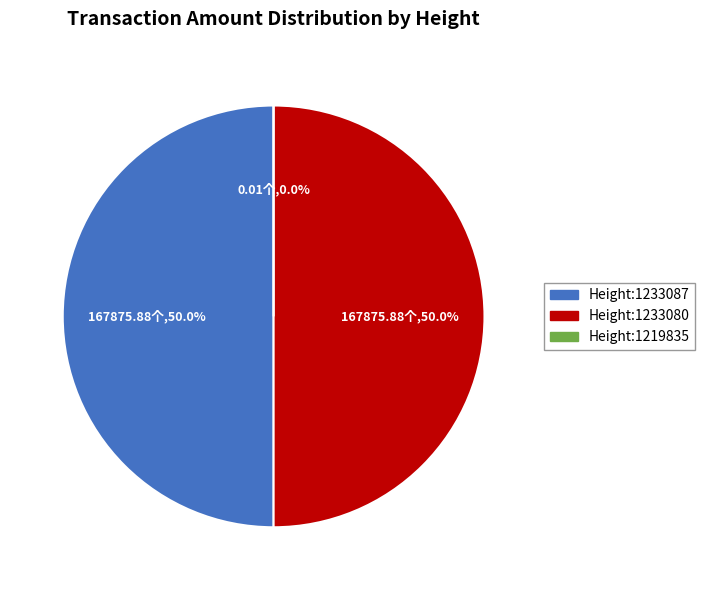

Does S-F7YA-LV96-DN7C-D37CK
(Height:1233087) represent more than half of the total?

No